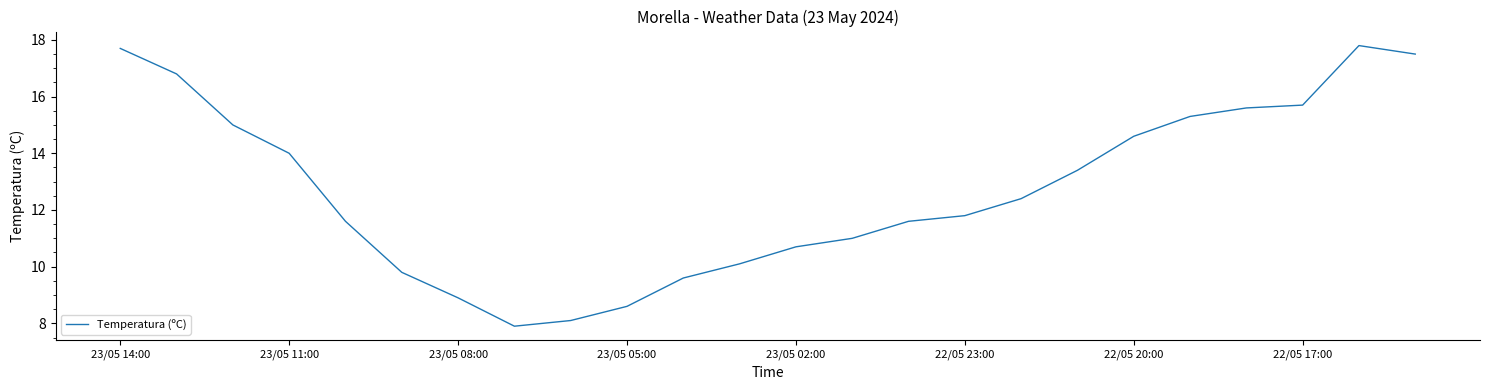

What is the difference between the maximum and minimum values?

9.9